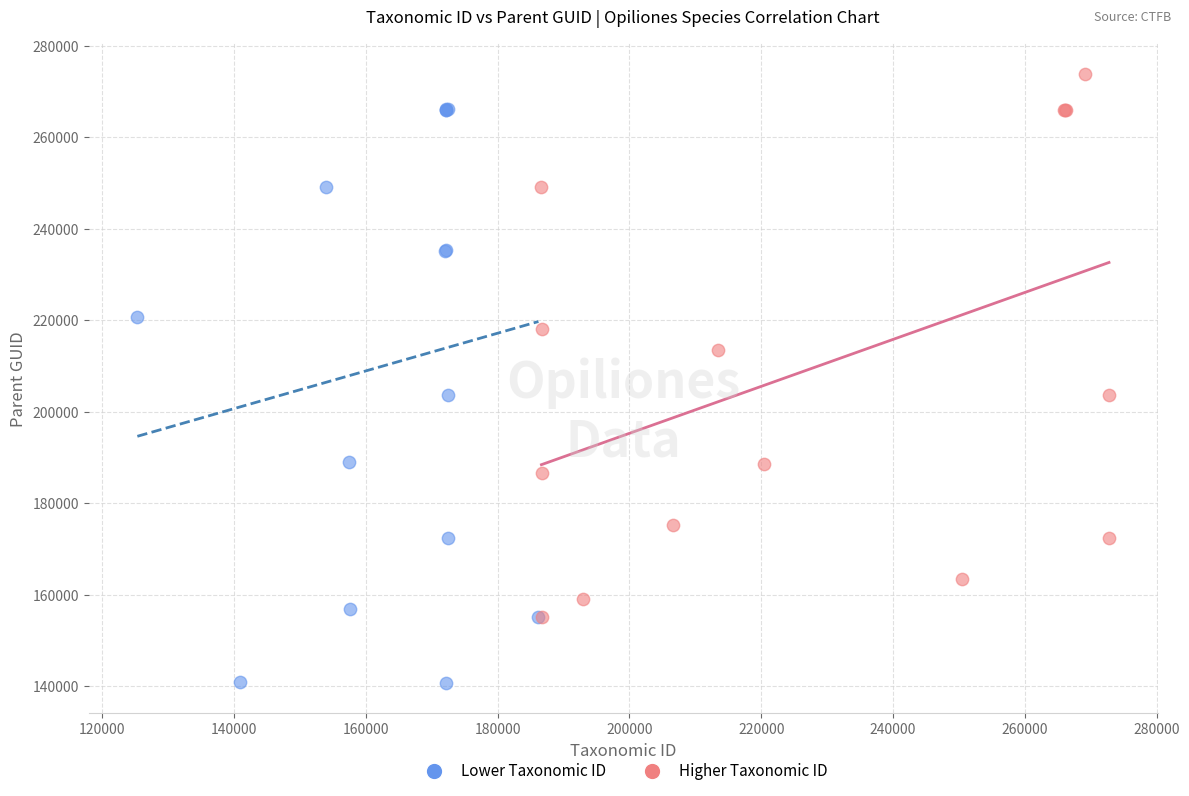

Which series reaches the minimum Y coordinate?

Lower Taxonomic ID